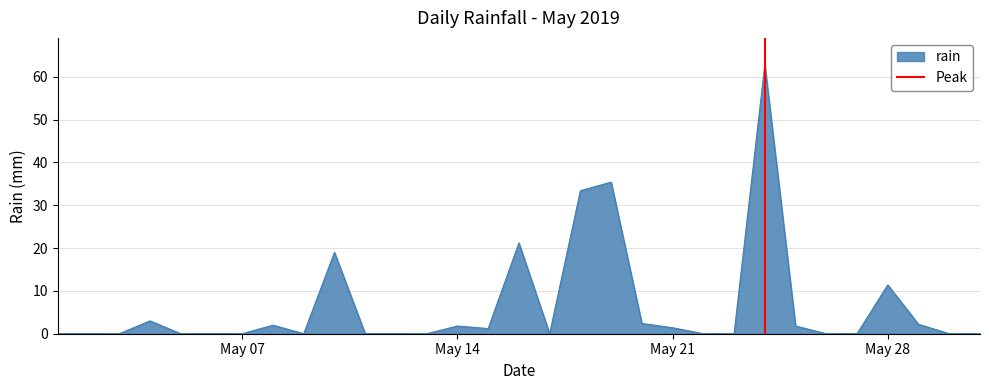

Does the chart display data point markers on the line(s)?

No